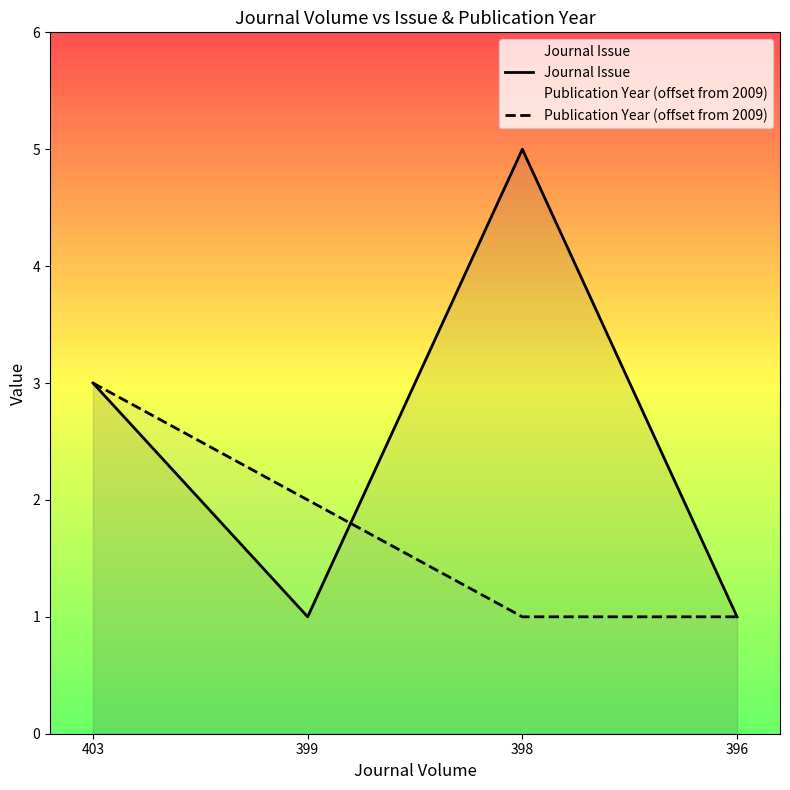

True or false: Journal Issue has a value of 2 at 403.

False